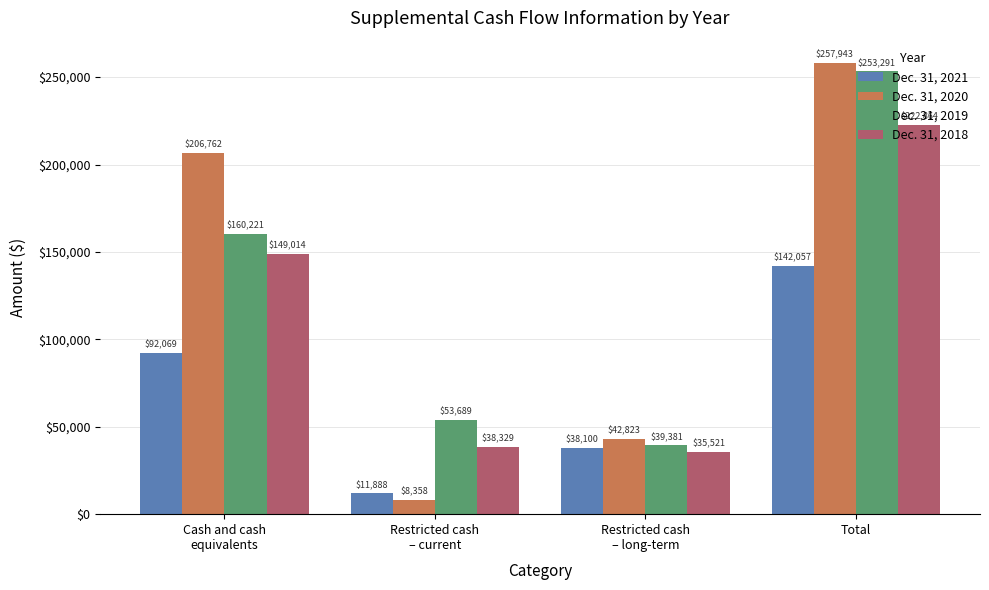

How many bars are there in total?

16